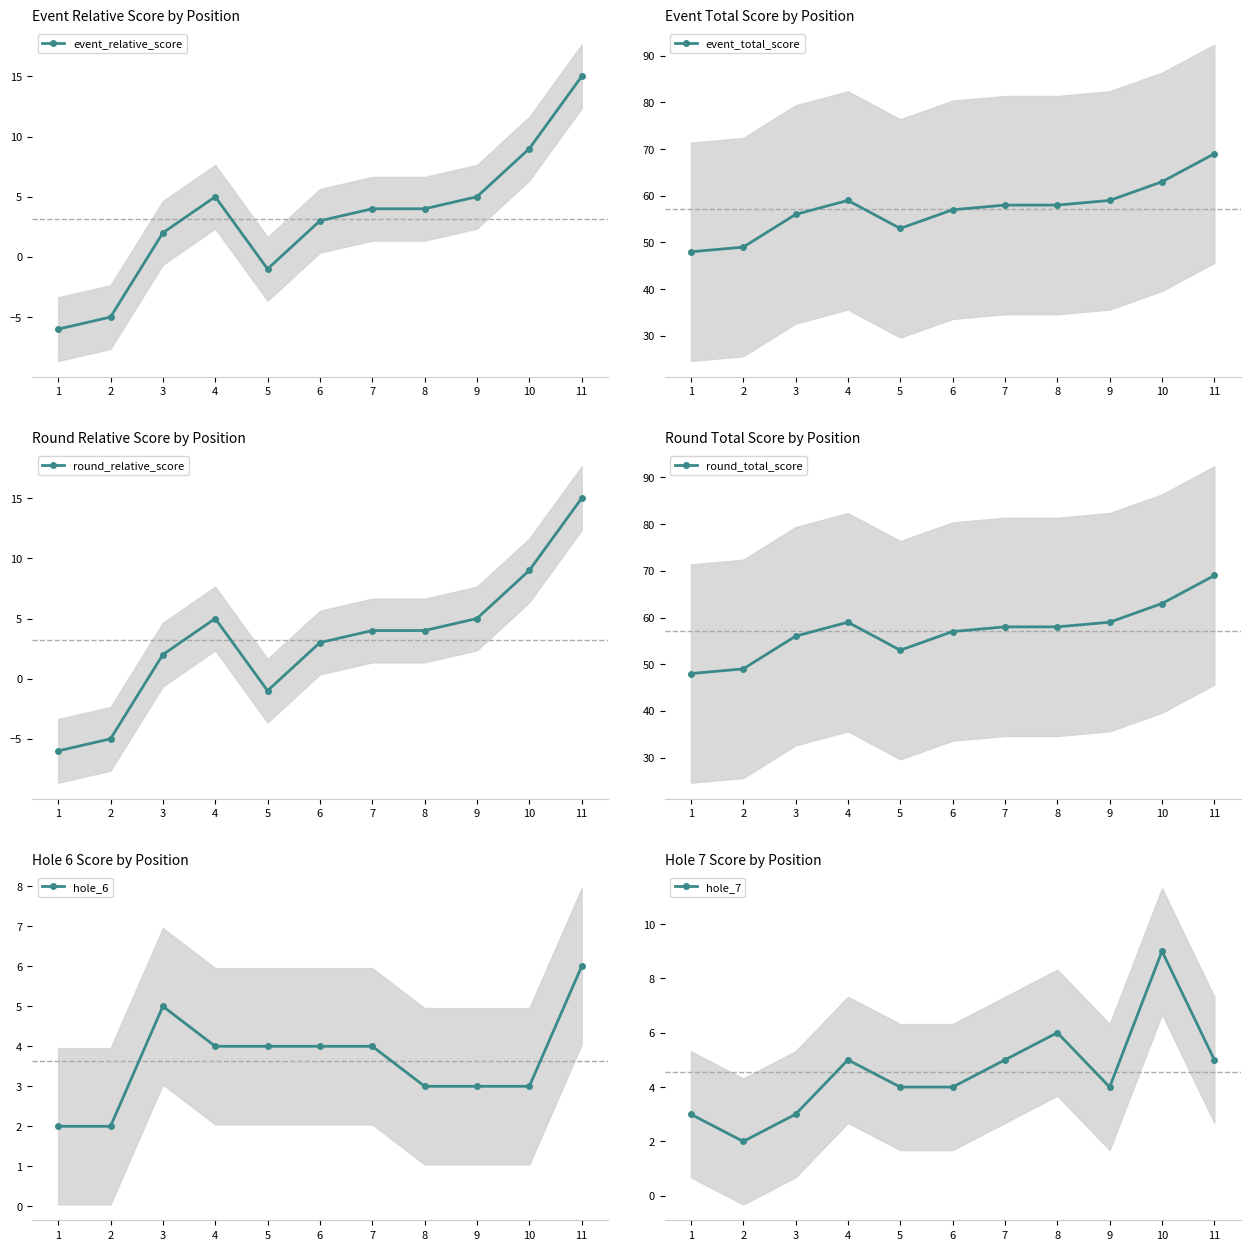

Is it true that event_relative_score equals 8 at 9?

False